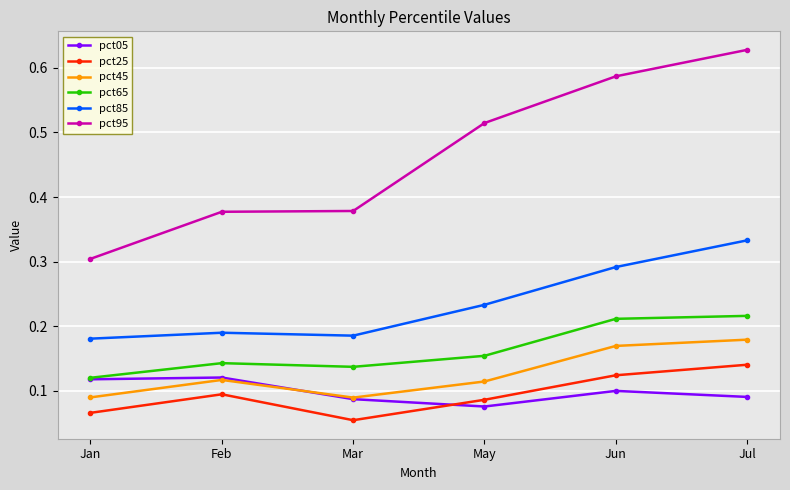

True or false: pct25 has more than 1 interior local peaks.

False